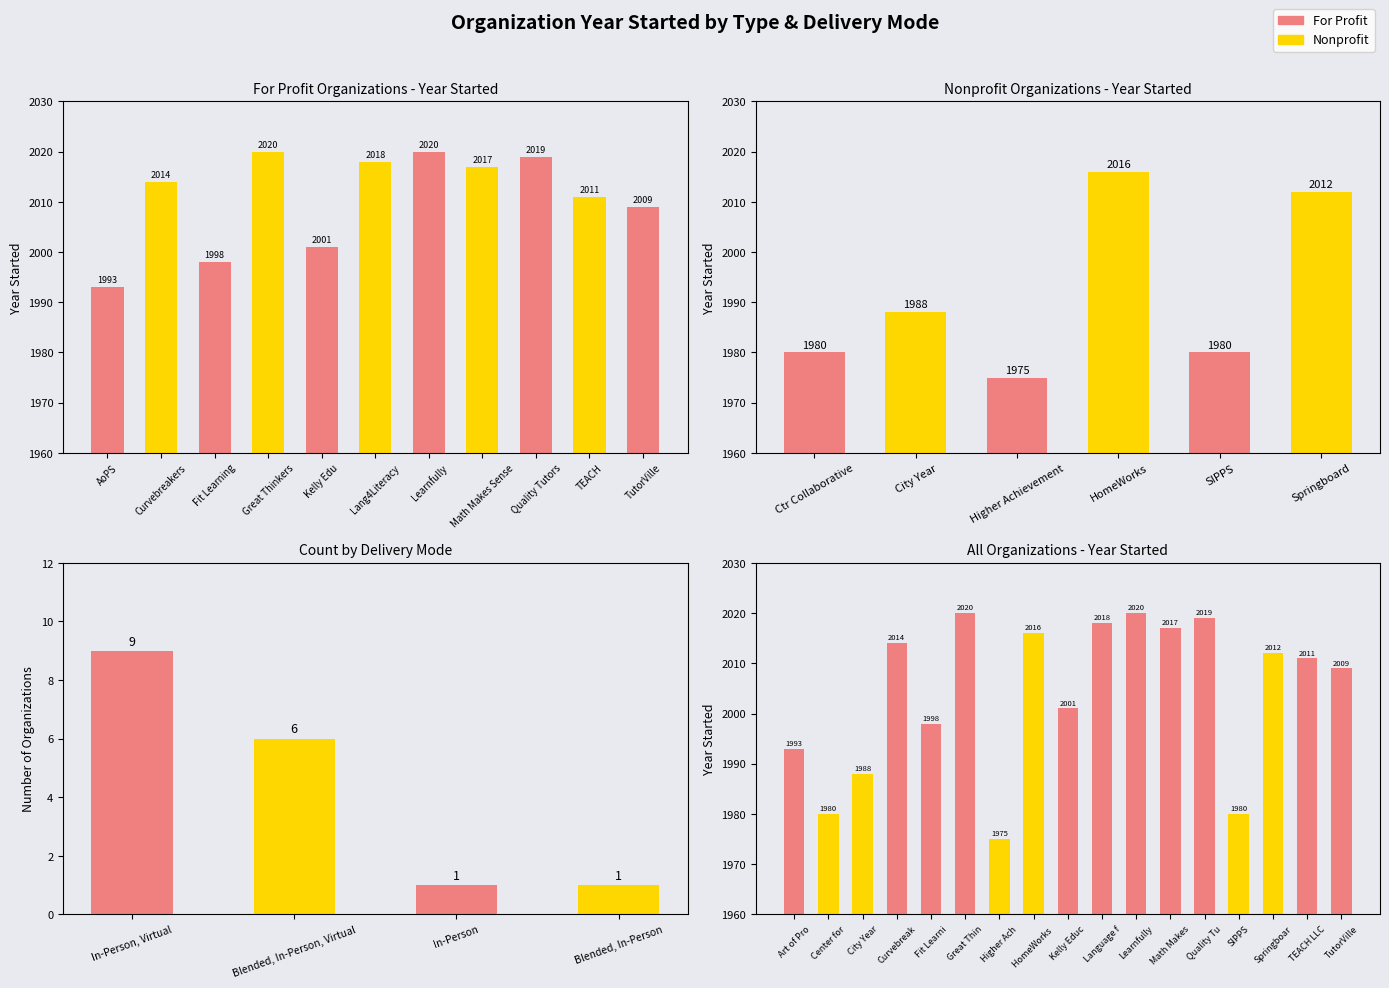

What position from the left is Curvebreakers?

2